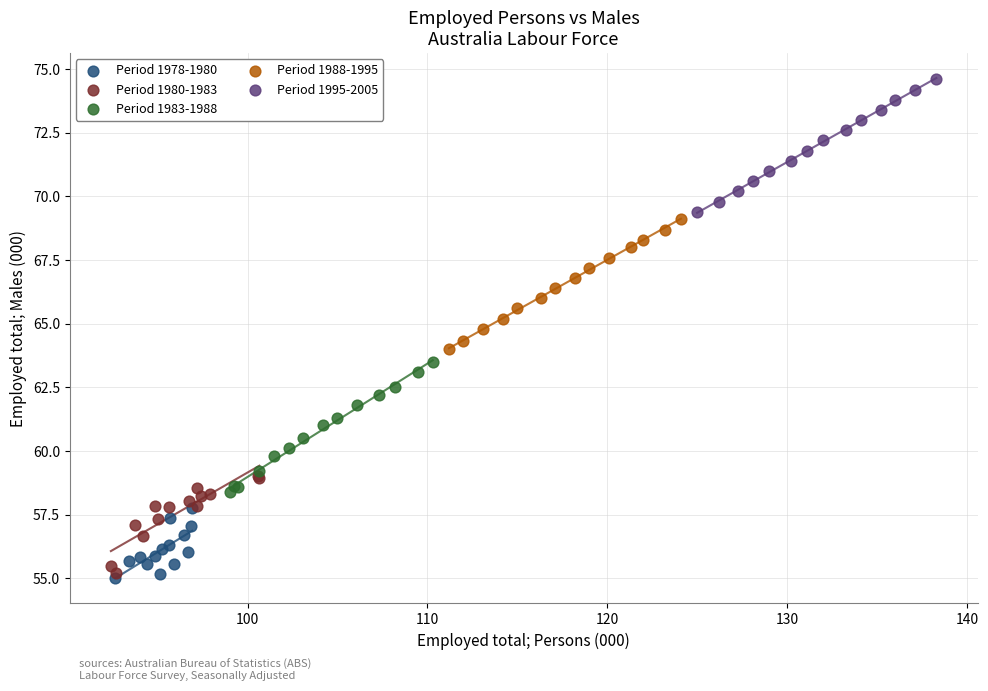

Which series contains the highest Y value?

Period 1995-2005